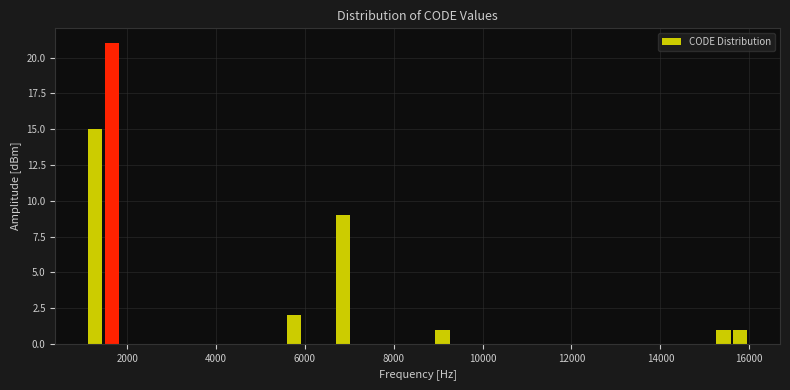

Around what value on the x-axis is the tallest bar? Give the approximate position of its centre, as read against the axis.

1600